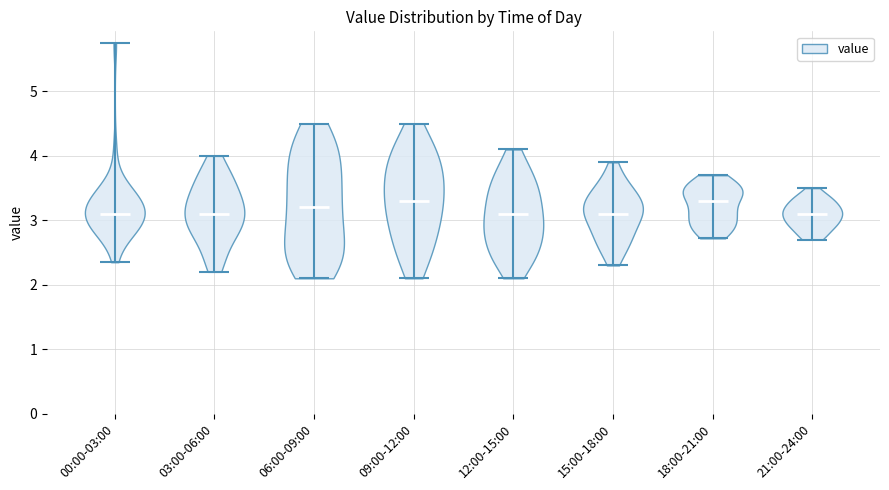

Reading left to right, read every violin against the y-axis: where its median line is, and the lowest and highest points it reaches. The values are not printed on the chart, so give them approximately, as read against the axis.

00:00-03:00: median line 3.1, lowest point 2.4, highest point 5.8
03:00-06:00: median line 3.1, lowest point 2.2, highest point 4.0
06:00-09:00: median line 3.2, lowest point 2.1, highest point 4.5
09:00-12:00: median line 3.3, lowest point 2.1, highest point 4.5
12:00-15:00: median line 3.1, lowest point 2.1, highest point 4.1
15:00-18:00: median line 3.1, lowest point 2.3, highest point 3.9
18:00-21:00: median line 3.3, lowest point 2.7, highest point 3.7
21:00-24:00: median line 3.1, lowest point 2.7, highest point 3.5